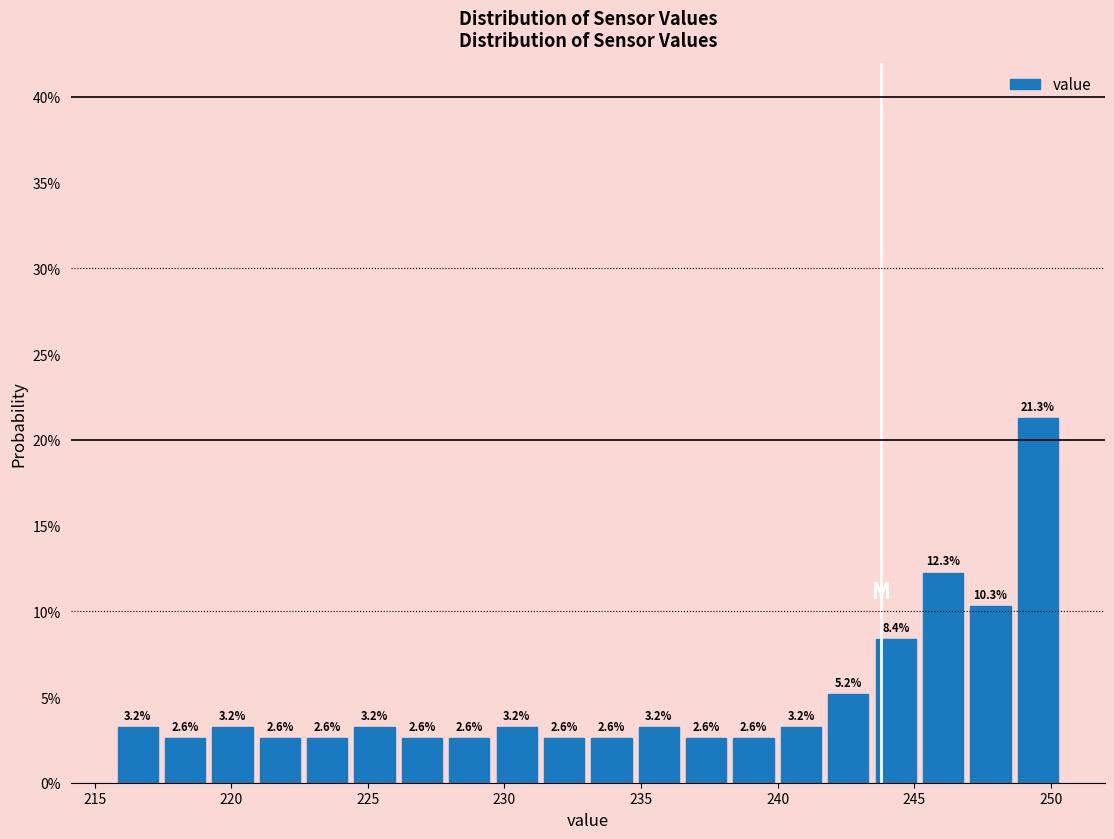

Around what value on the x-axis is the tallest bar? Give the approximate position of its centre, as read against the axis.

249.5